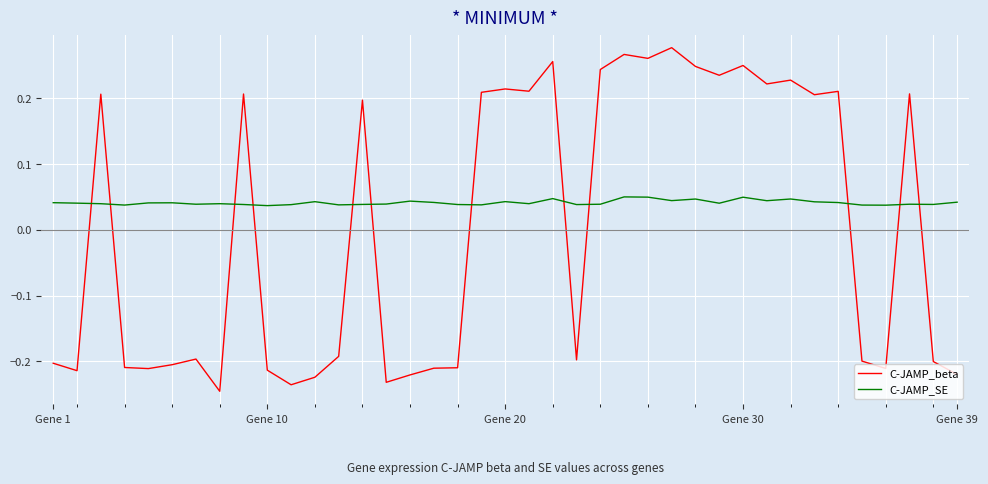

Rank the series by their maximum value, from lowest to highest.

C-JAMP_SE, C-JAMP_beta